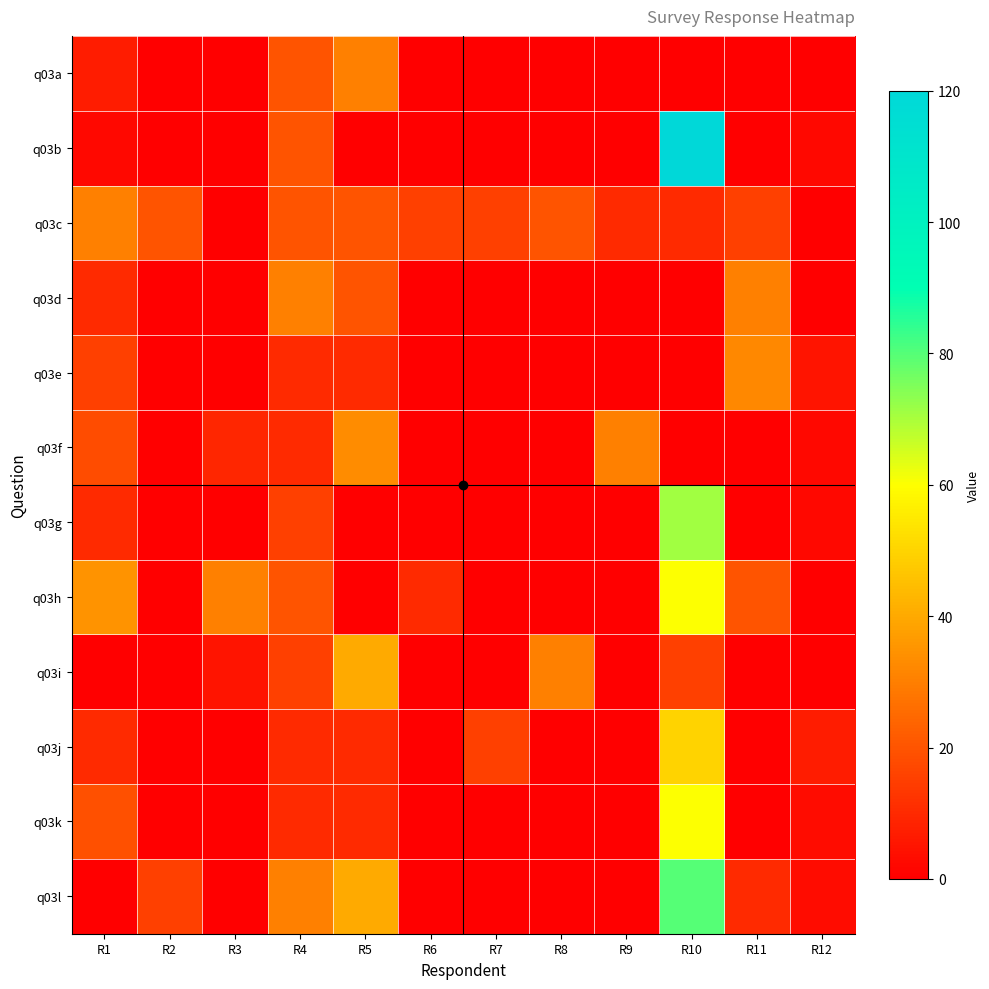

Count the number of categories in the chart.

12